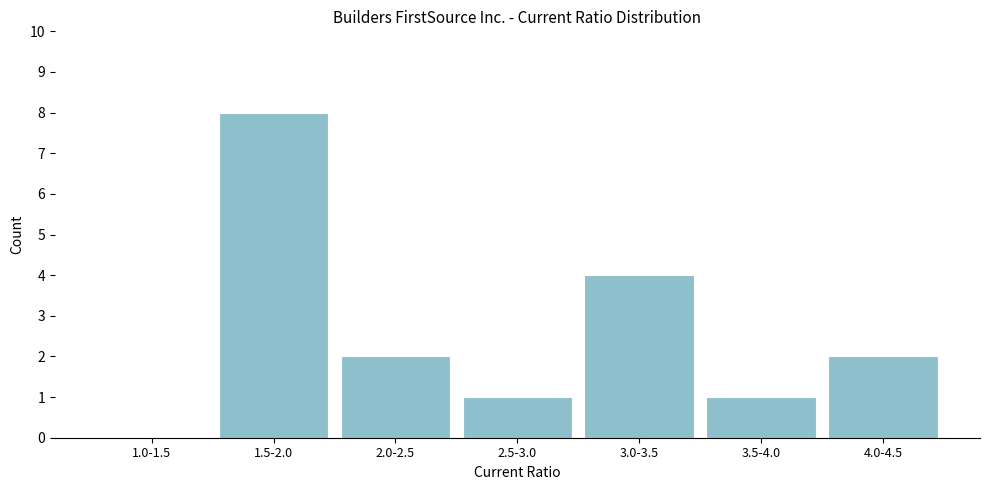

Reading left to right, extract all data points from this chart.

1.0-1.5=0	1.5-2.0=8	2.0-2.5=2	2.5-3.0=1	3.0-3.5=4	3.5-4.0=1	4.0-4.5=2